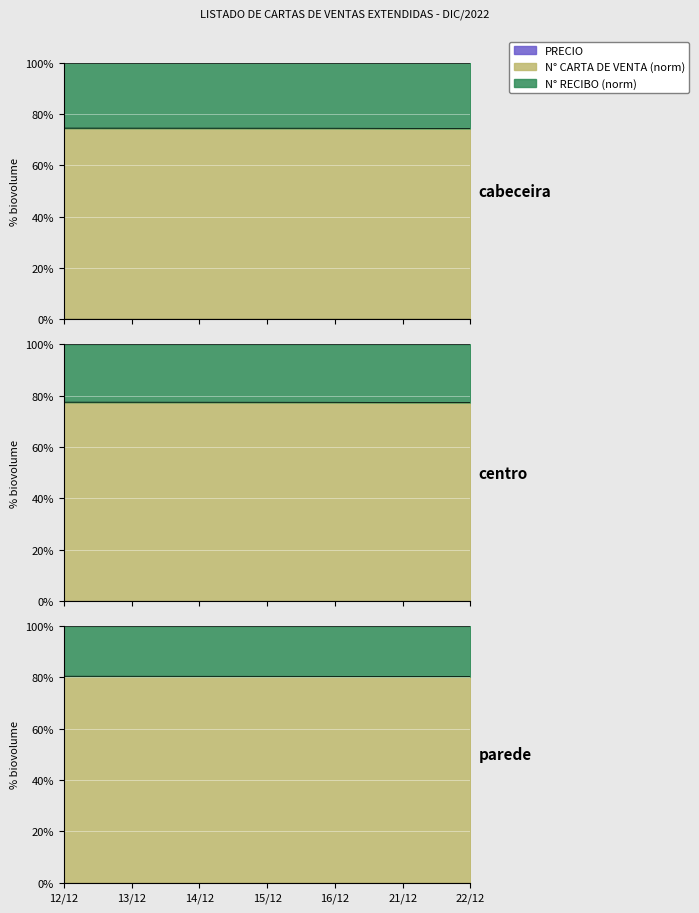

The N° CARTA DE VENTA (norm) series shows 74.4 at 12/12. True or false?

True